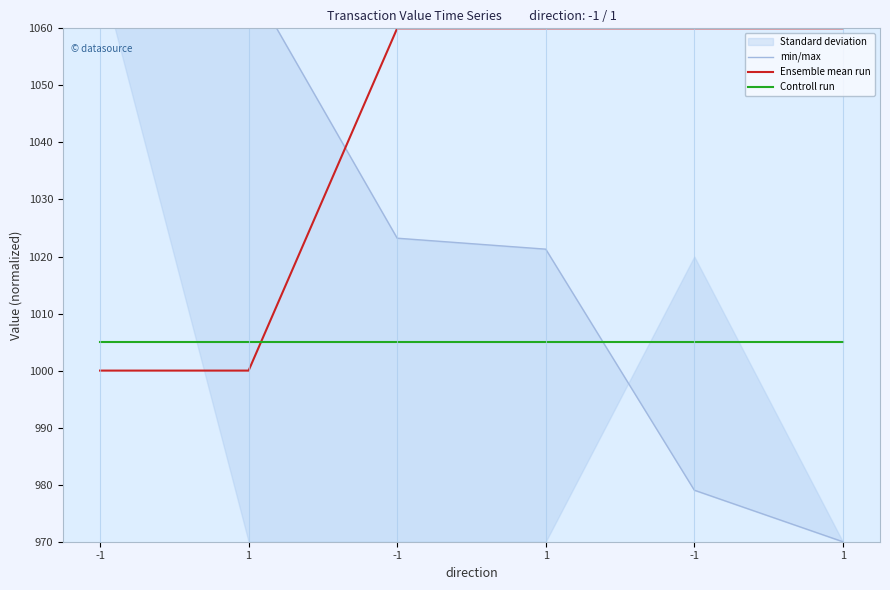

The value of Controll run at -1 is 1005.0. True or false?

True